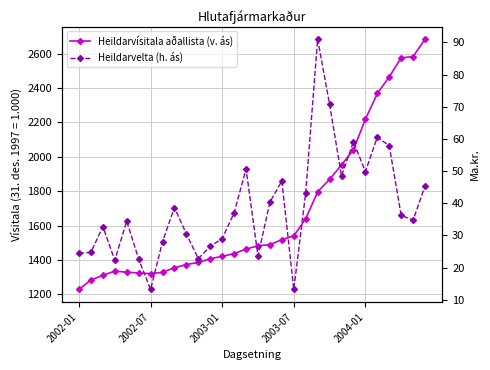

Reading right to left, transcribe all the data shown in this chart.

Heildarvísitala aðallista (v. ás): 2685.2	2582.8	2576.4	2465.2	2368.5	2218.6	2041.0	1953.6	1869.3	1796.7	1640.2	1540.8	1518.6	1489.5	1482.7	1463.6	1437.3	1421.4	1407.6	1385.8	1373.8	1355.5	1328.4	1321.0	1324.9	1329.0	1335.8	1310.6	1284.0	1228.7
Heildarvelta (h. ás): 45.4	34.8	36.2	57.9	60.5	49.9	59.1	48.5	70.7	91.0	43.3	13.2	47.0	40.4	23.7	50.7	37.0	29.0	26.6	22.8	30.5	38.6	28.1	13.2	22.7	34.5	22.3	32.8	24.8	24.4